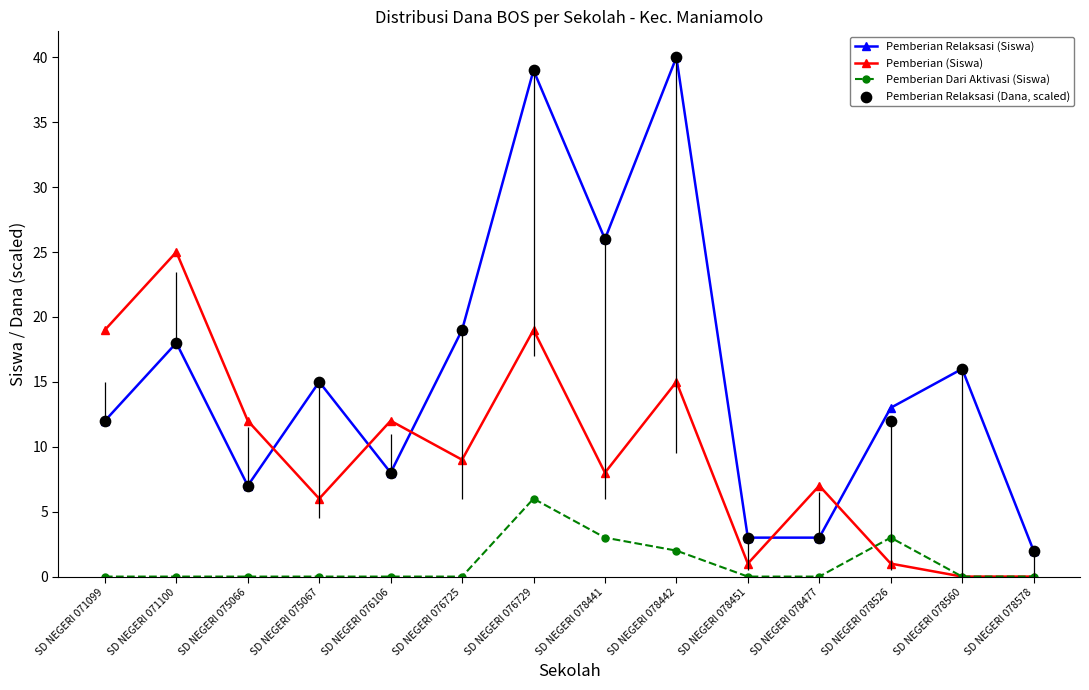

Which series has the largest total across all categories?

Pemberian Relaksasi (Siswa)